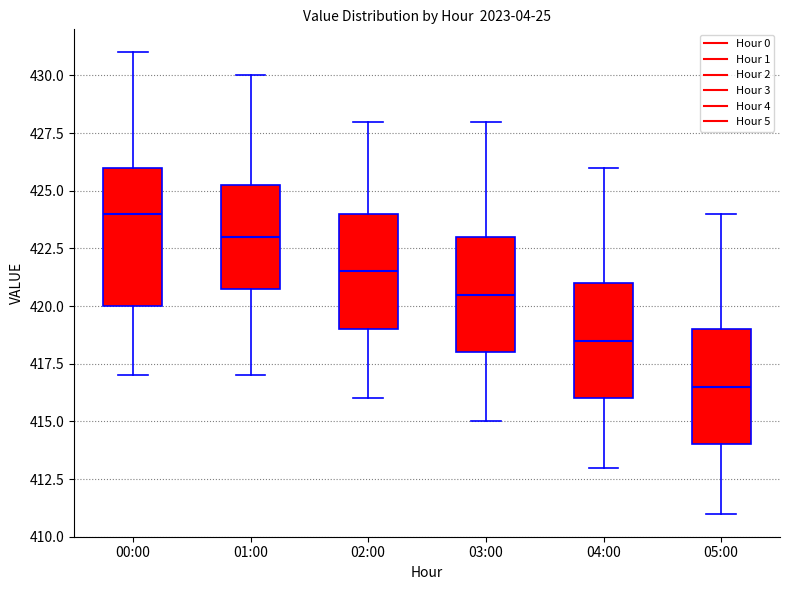

Which box's median line is the highest?

00:00